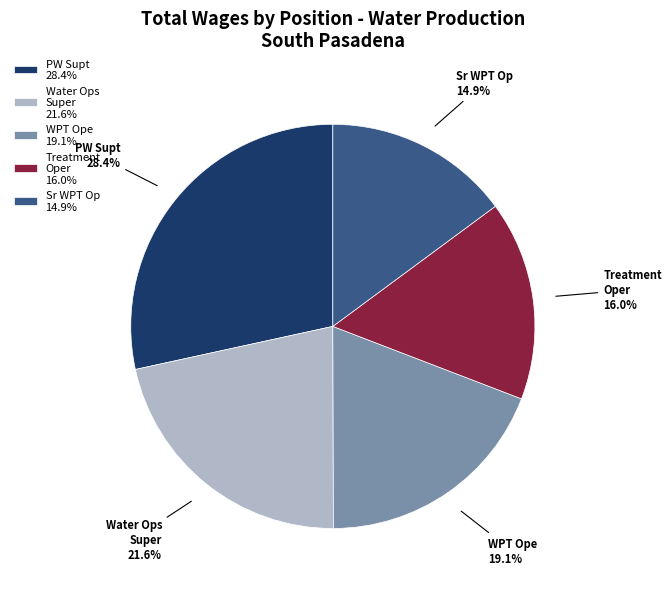

How many segments does this pie chart have?

5